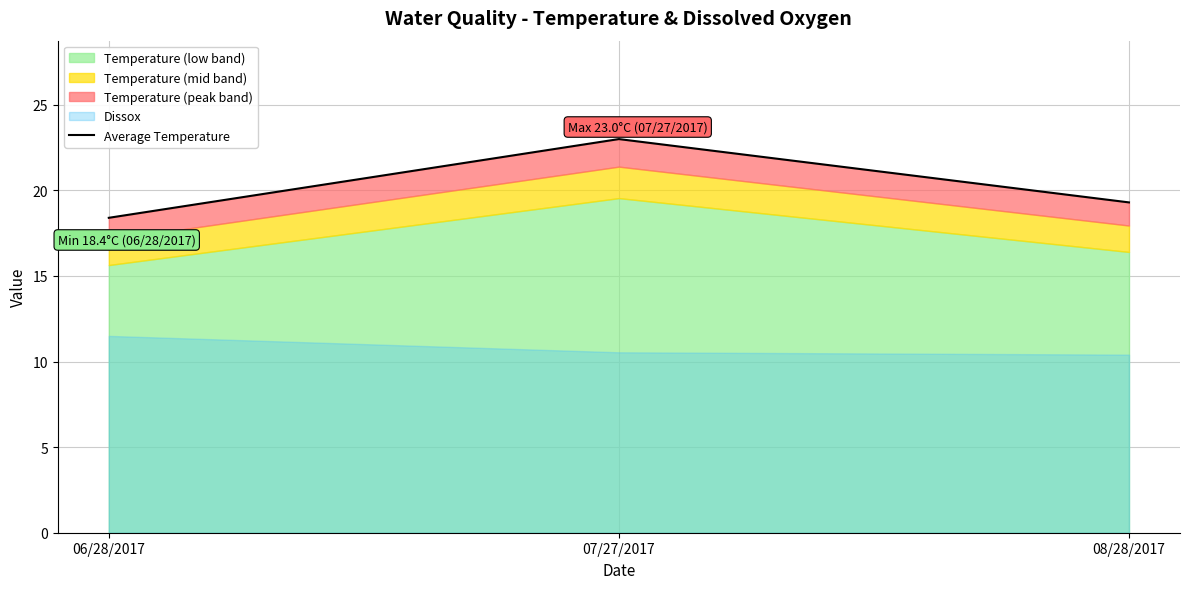

Does the chart display data point markers on the line(s)?

No